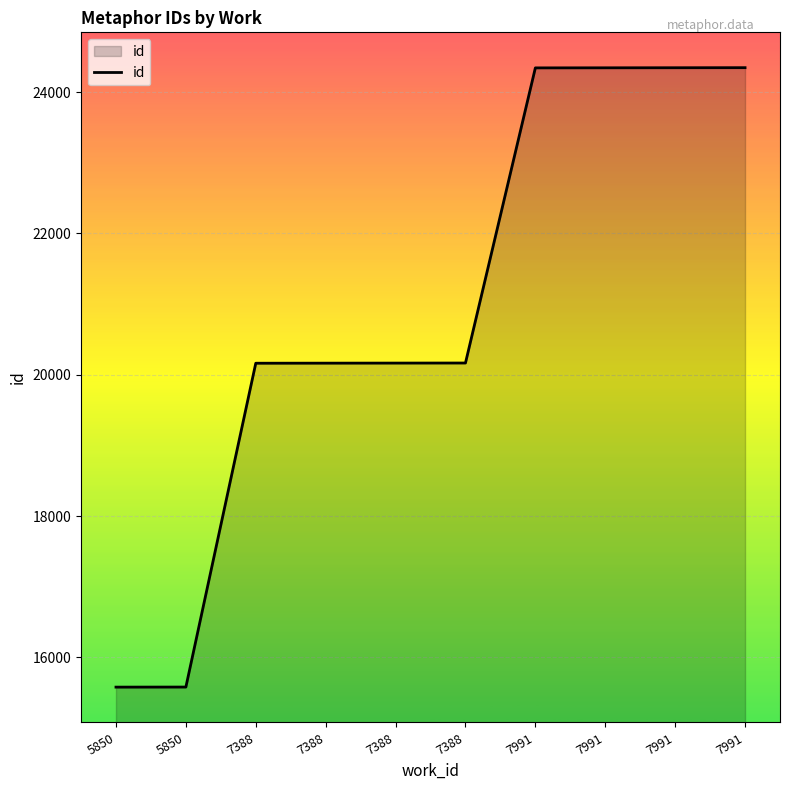

How many lines are shown in the chart?

1